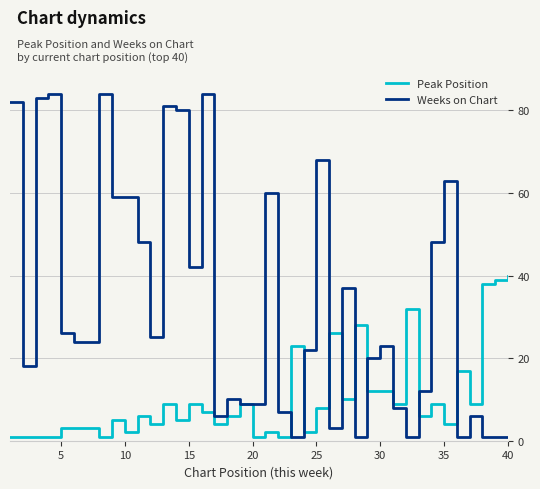

What is the maximum value shown in the chart?

84